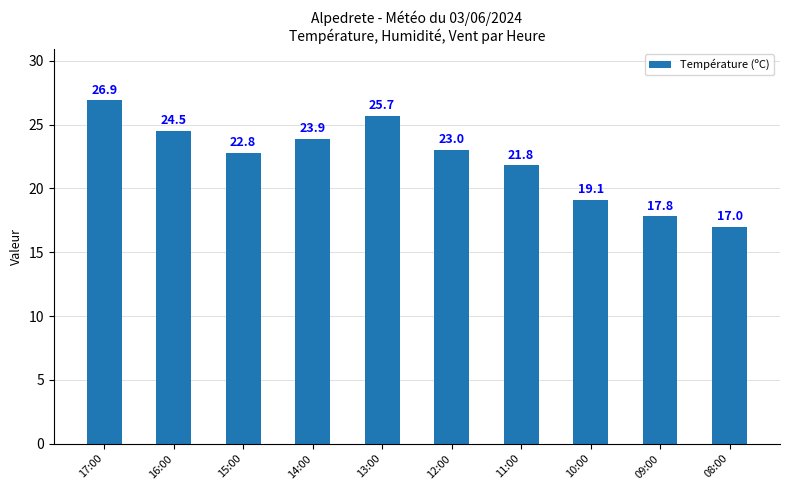

What is the ratio of the value at 08:00 to the value at 10:00?

0.9